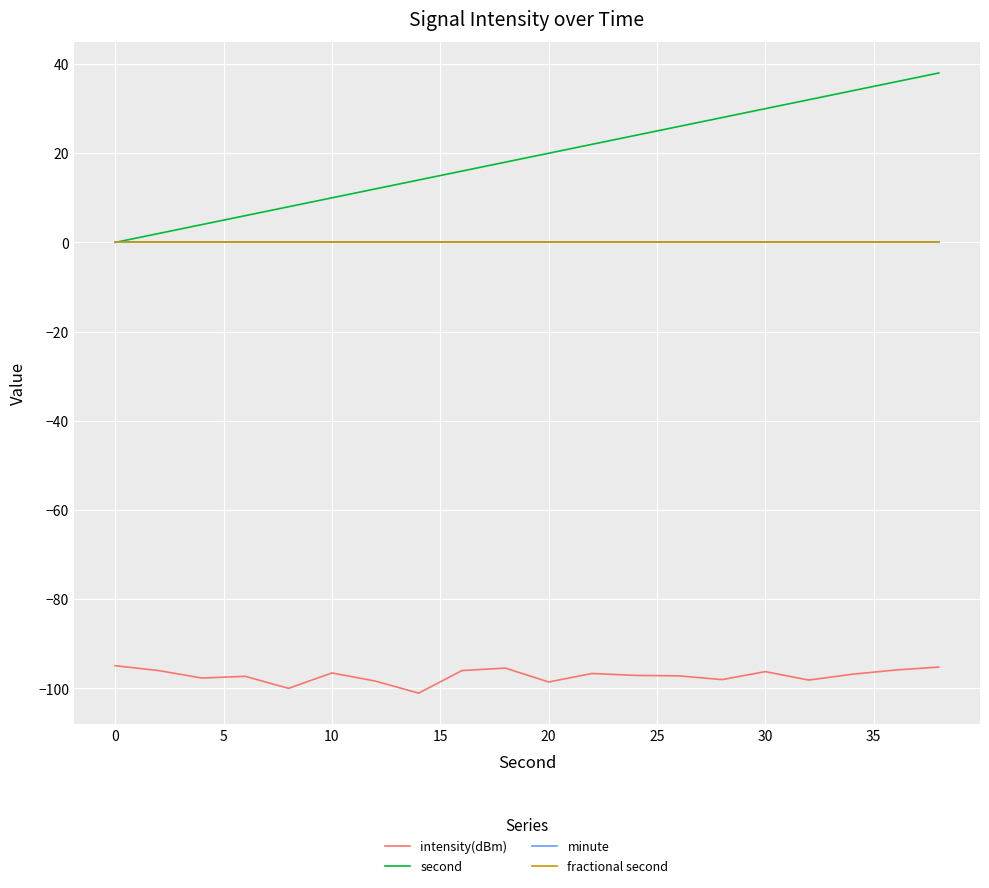

Does the chart display data point markers on the line(s)?

No